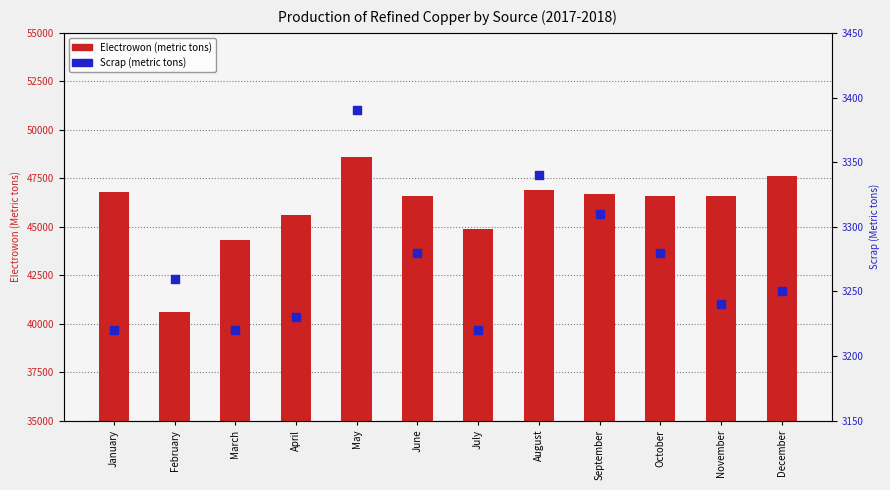

At how many categories does at least one series exceed 4132?

12